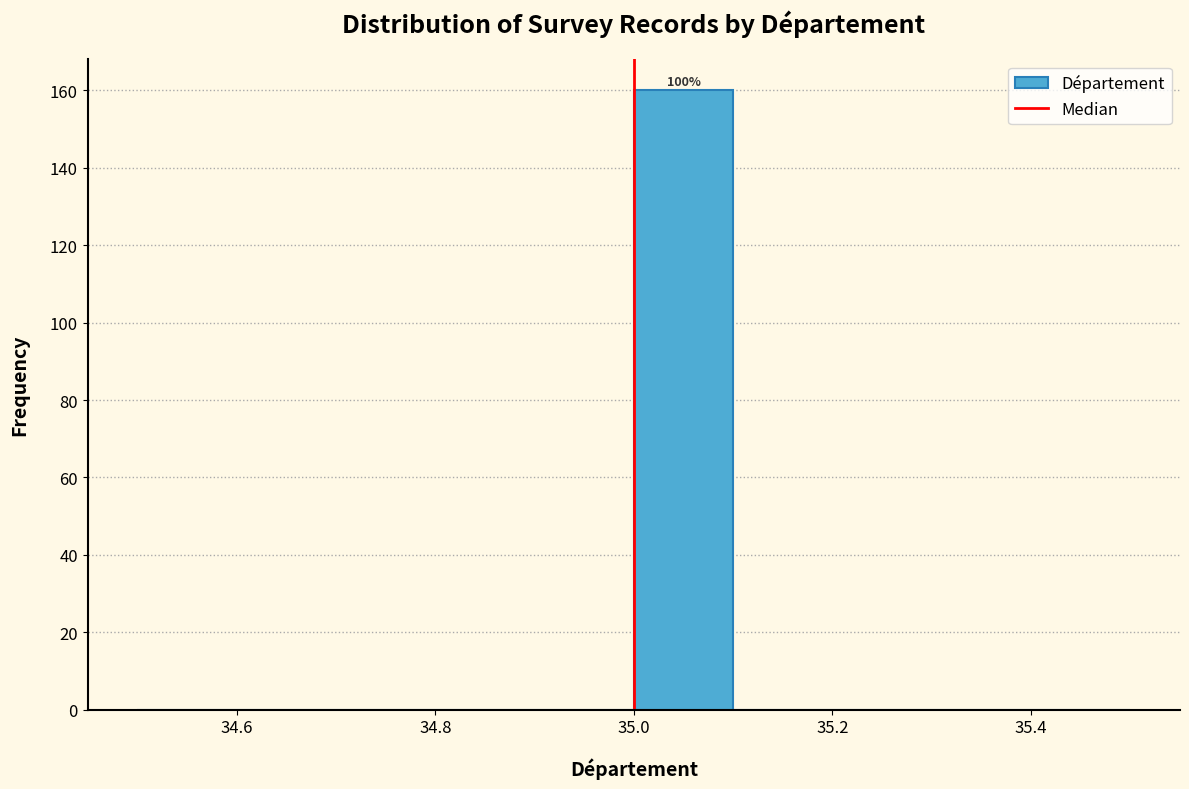

Which range on the x-axis has the tallest bar?

35.0 to 35.1